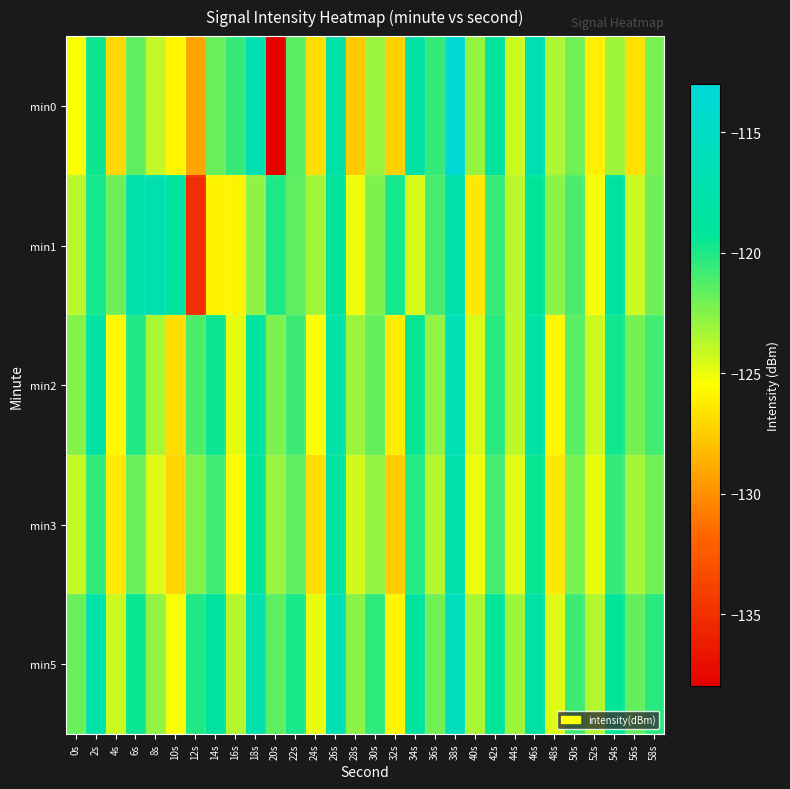

Which series has the largest total across all categories?

min5